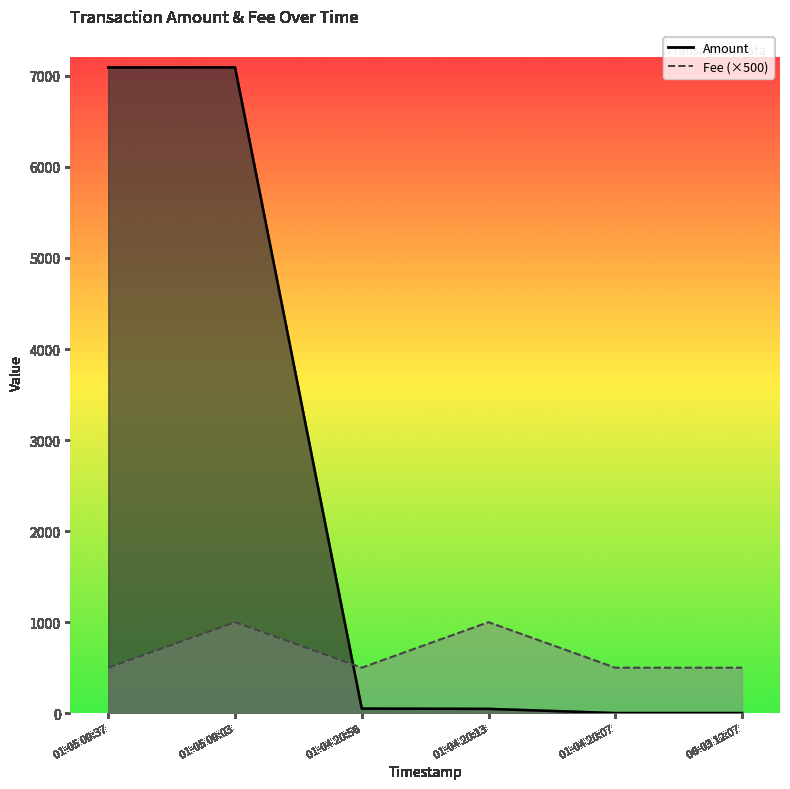

Count the number of categories in the chart.

6